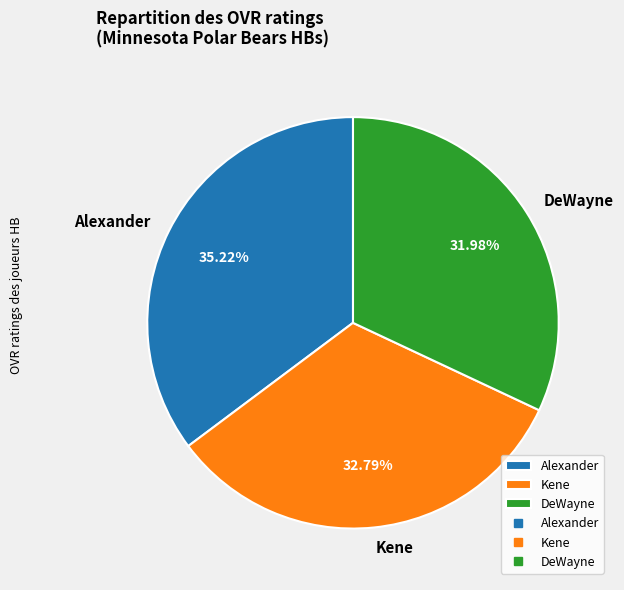

How many segments does this pie chart have?

3